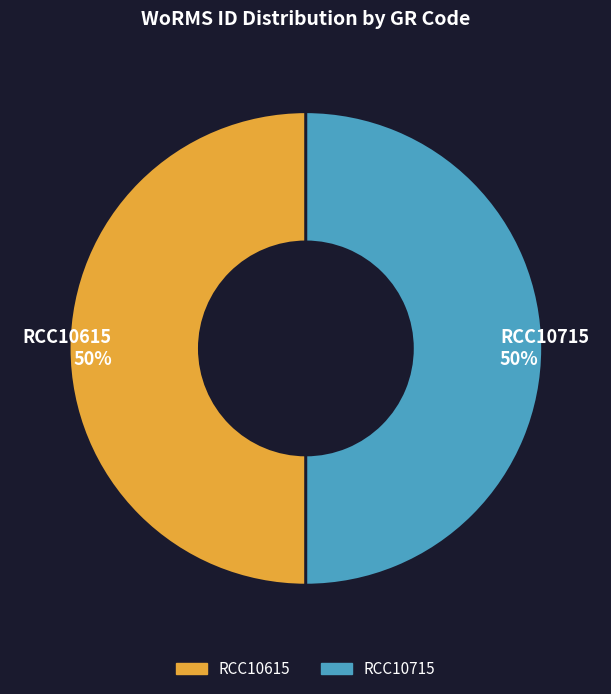

To the nearest percent, what is the average slice percentage?

50%